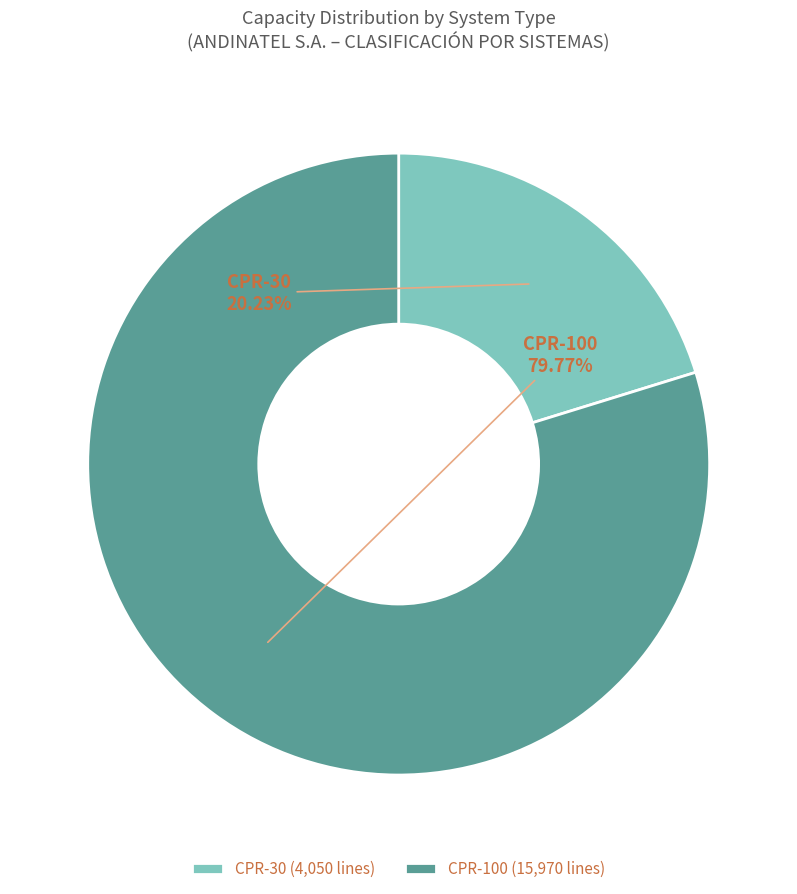

Between CPR-100 and CPR-30, which is larger?

CPR-100